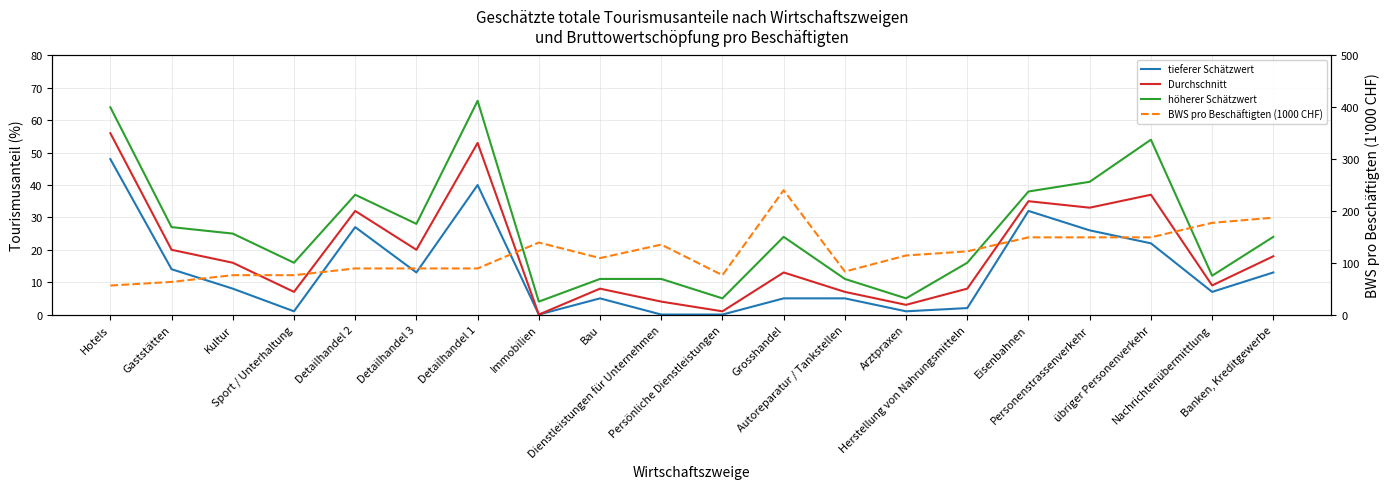

Is it true that Durchschnitt equals 8 at Herstellung von Nahrungsmitteln?

True